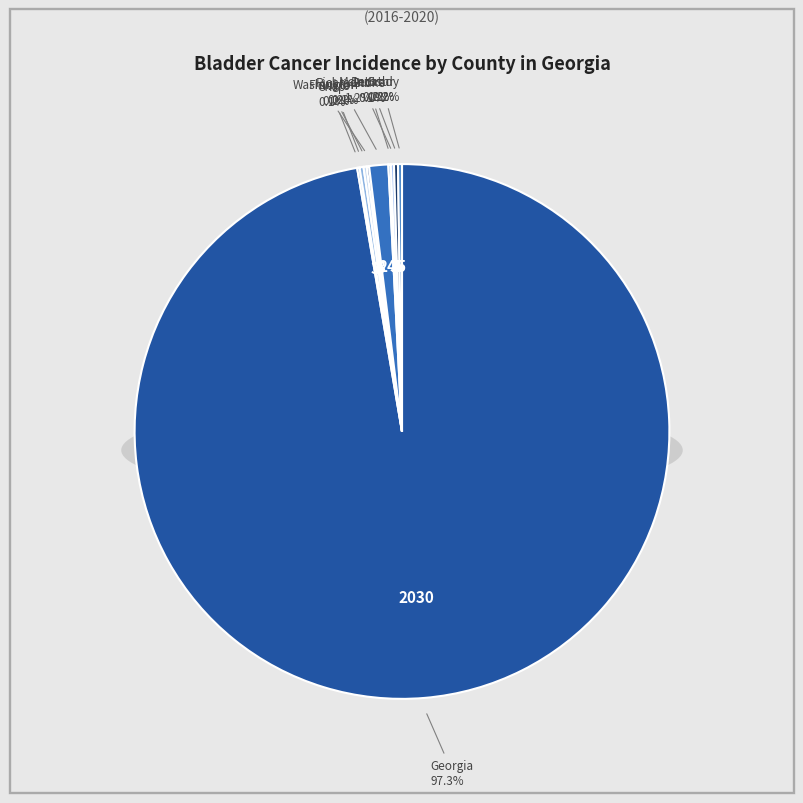

What is the largest slice in the pie chart?

Georgia